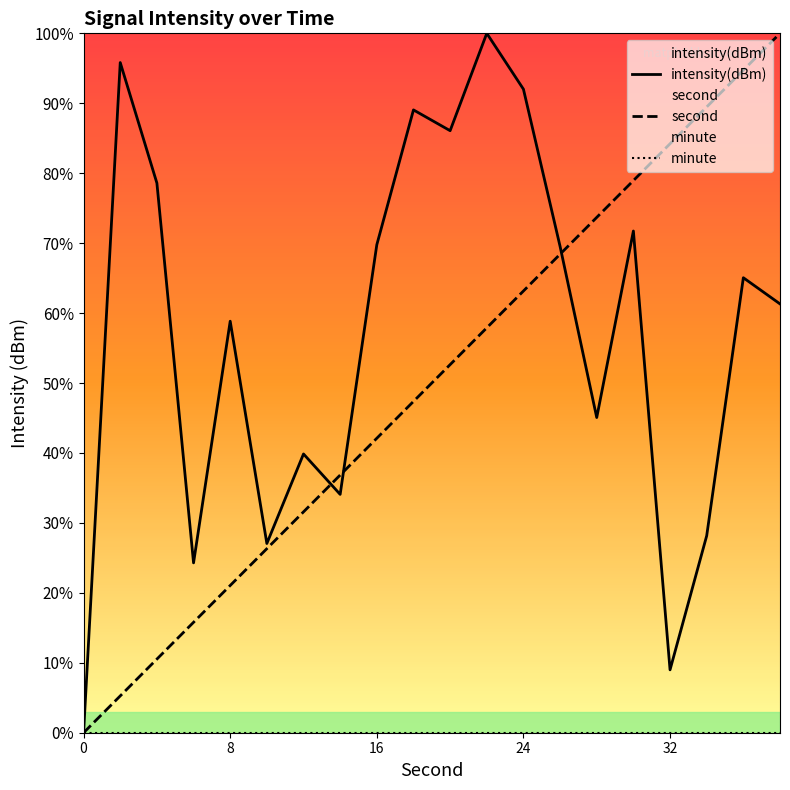

True or false: second and minute intersect in this chart.

False